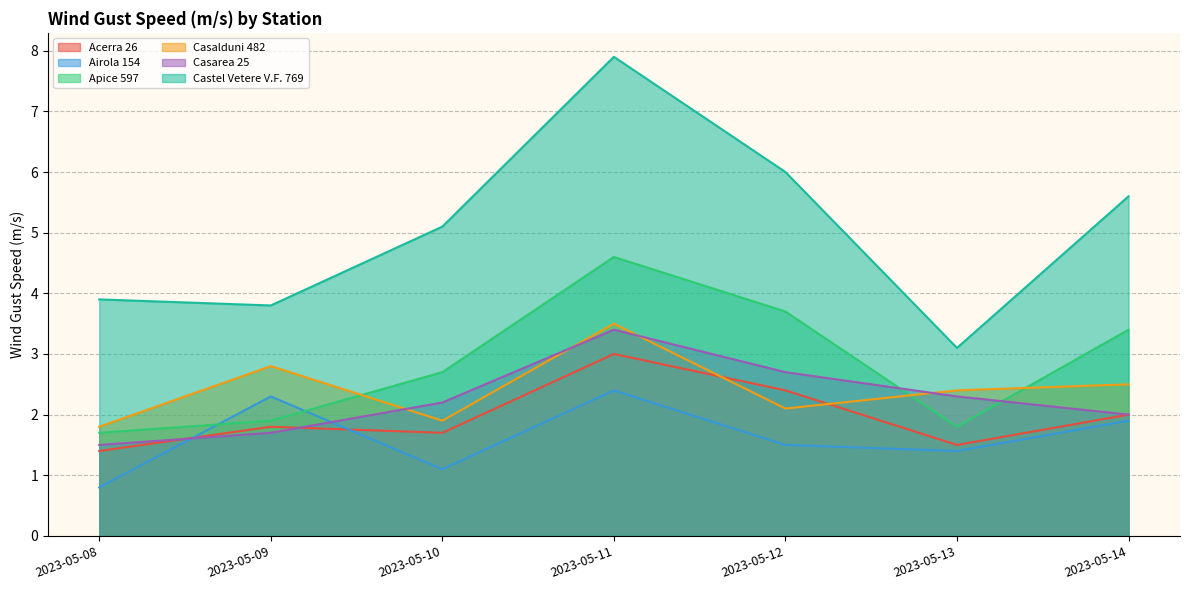

What is the sum of all Acerra 26 values?

13.8